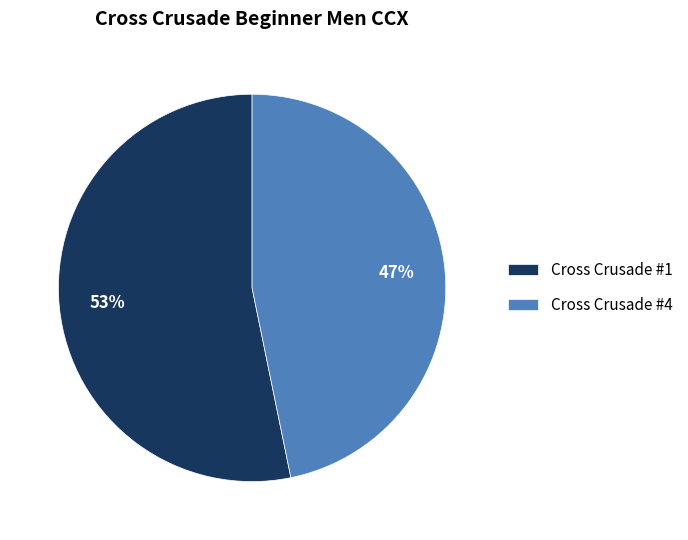

Does Cross Crusade #4 account for over 50% of the chart?

No